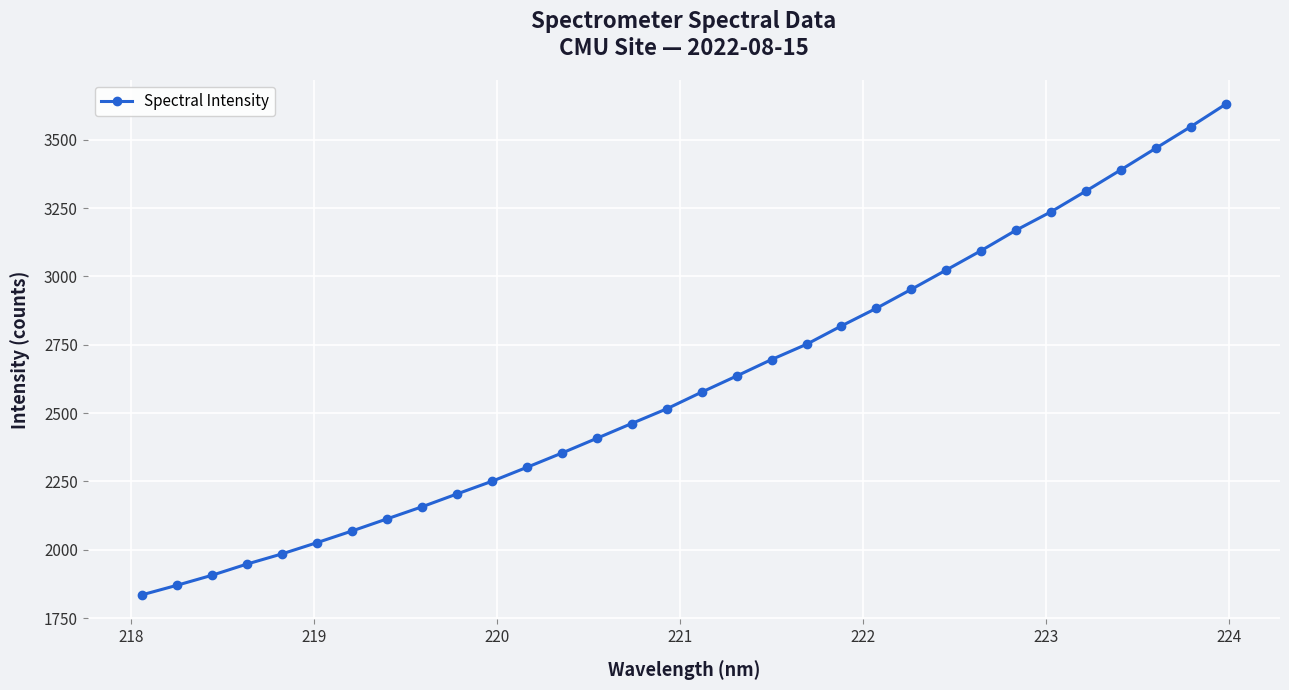

What is the maximum value shown in the chart?

3630.2